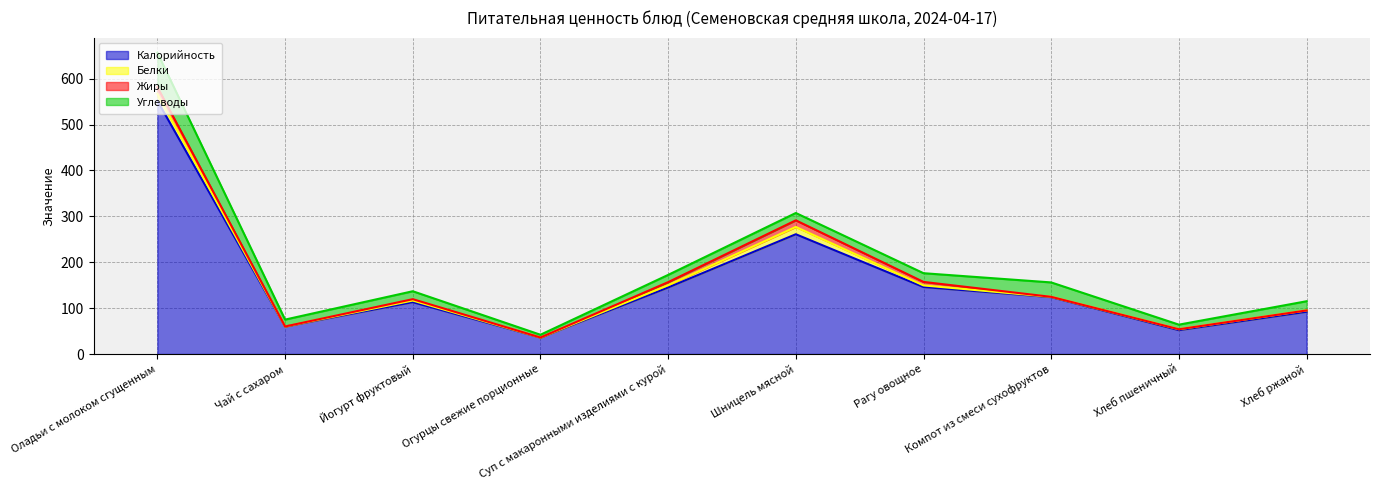

Is it true that Калорийность equals 124.0 at Компот из смеси сухофруктов?

True